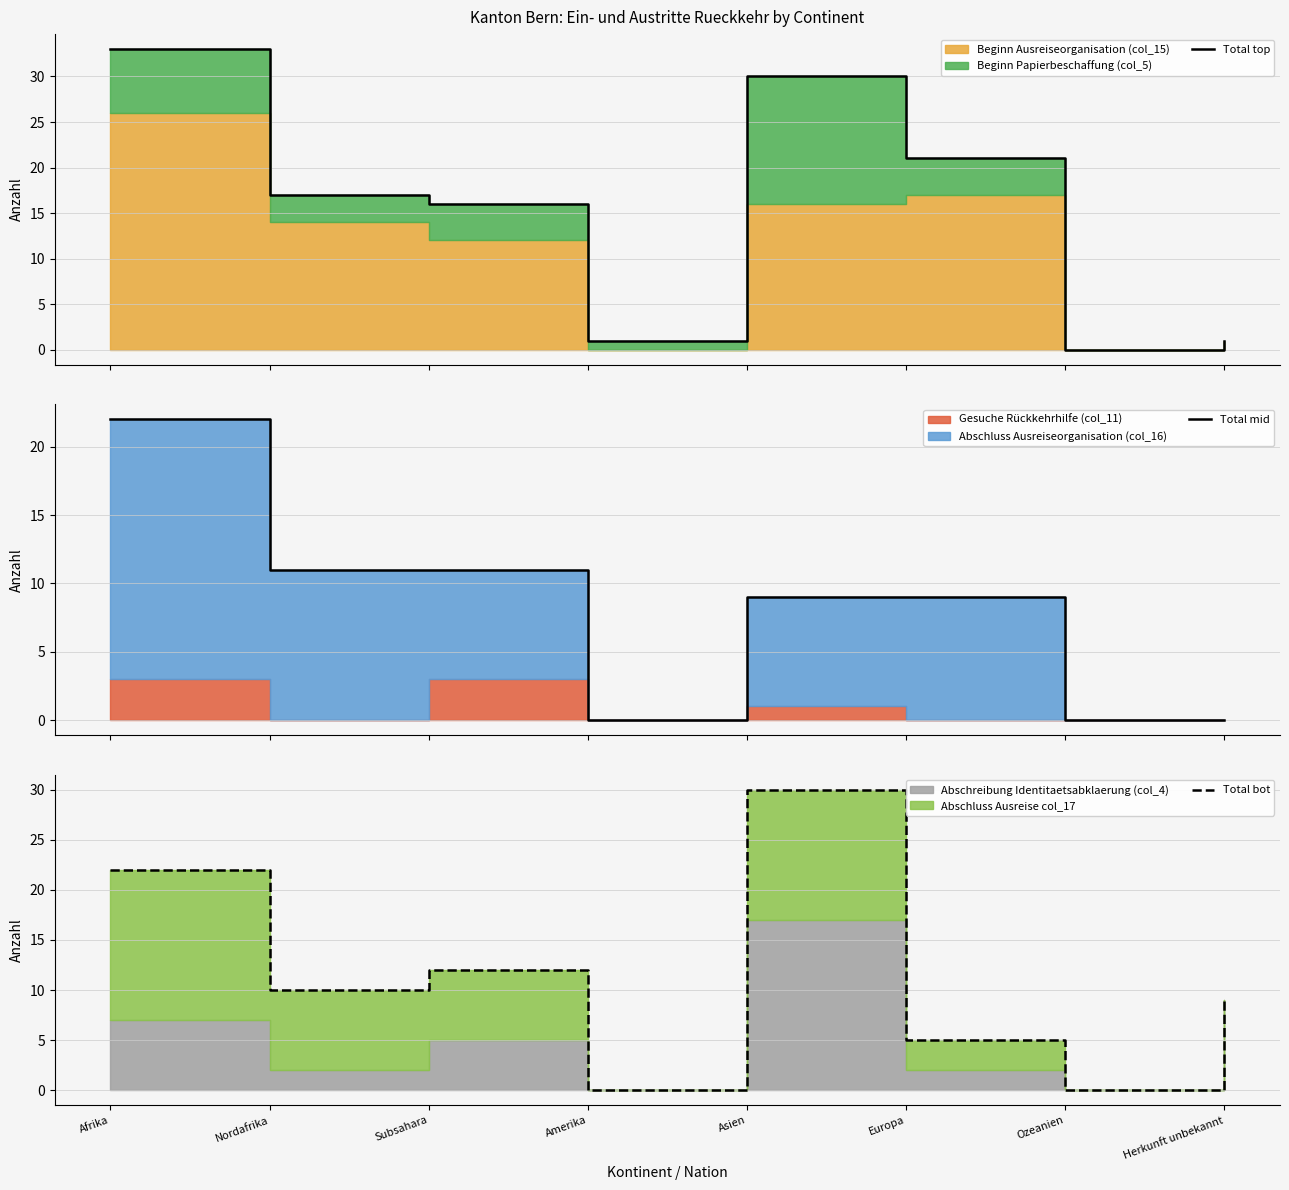

List the series in order of their overall mean, lowest first.

Total mid, Total bot, Total top